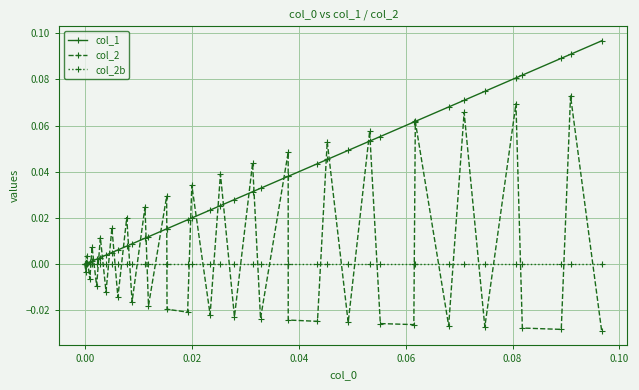

What are all the series names shown in the legend?

col_1, col_2, col_2b